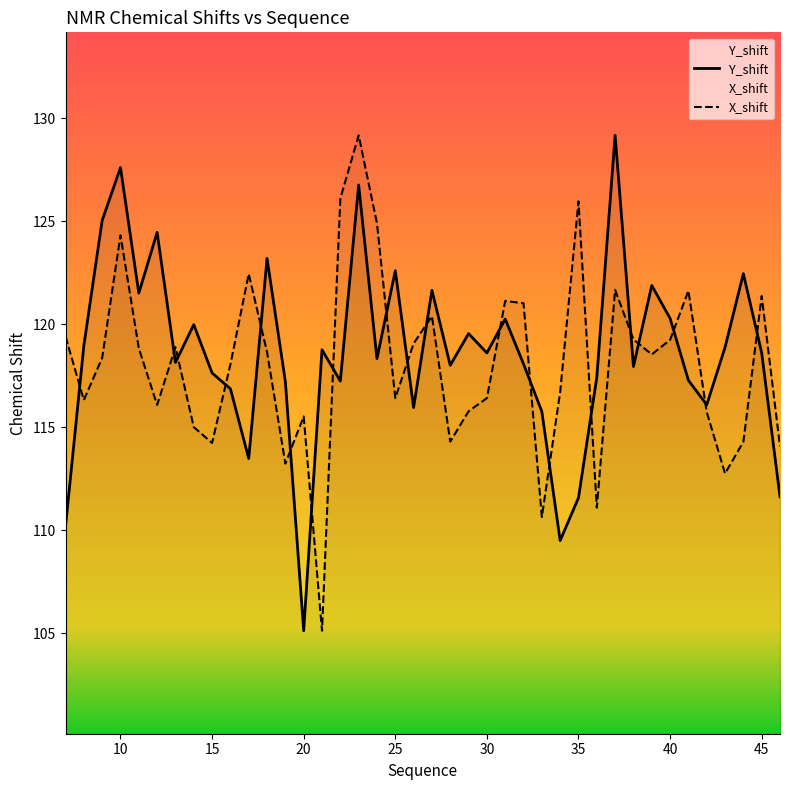

What are all the series names shown in the legend?

Y_shift, X_shift